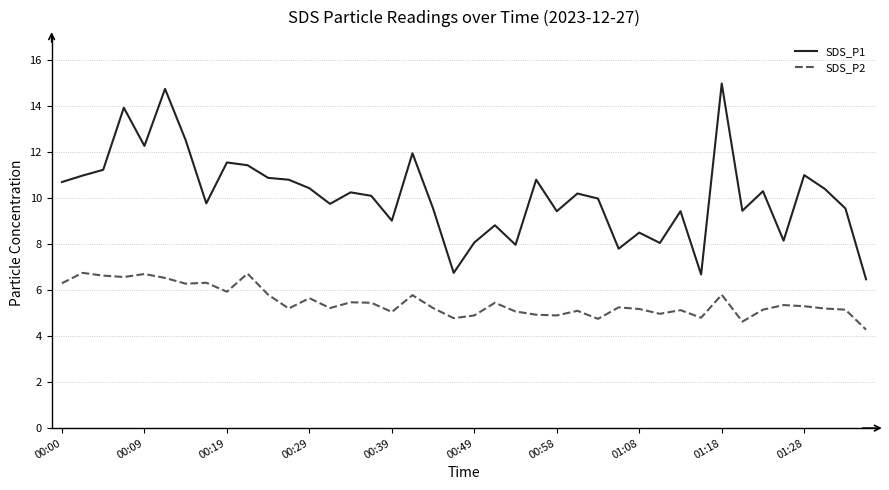

What is the difference between the maximum and minimum values in the SDS_P1 series?

8.5